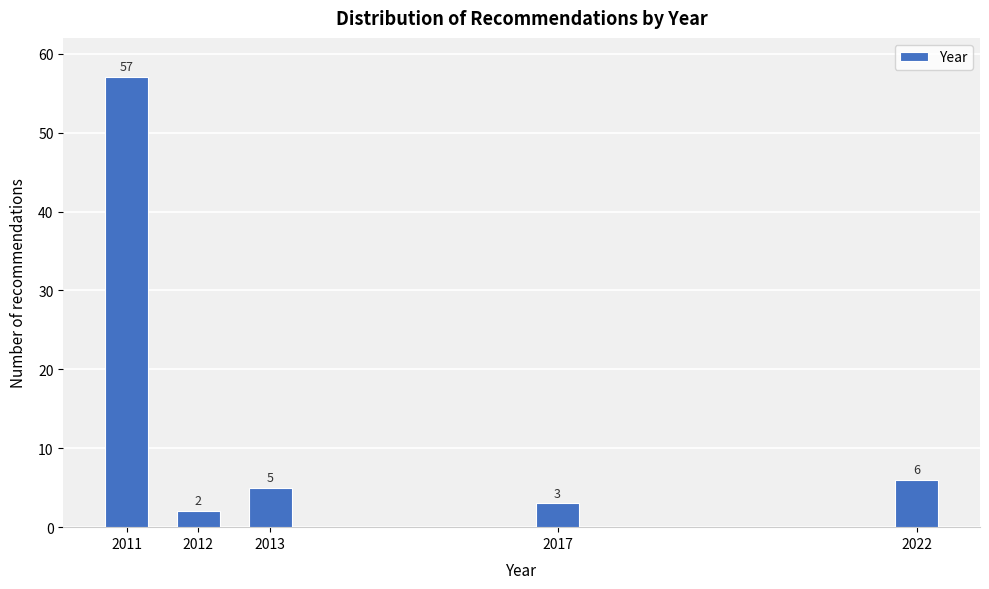

Reading left to right, list all the values displayed in this chart.

2011=57	2012=2	2013=5	2017=3	2022=6